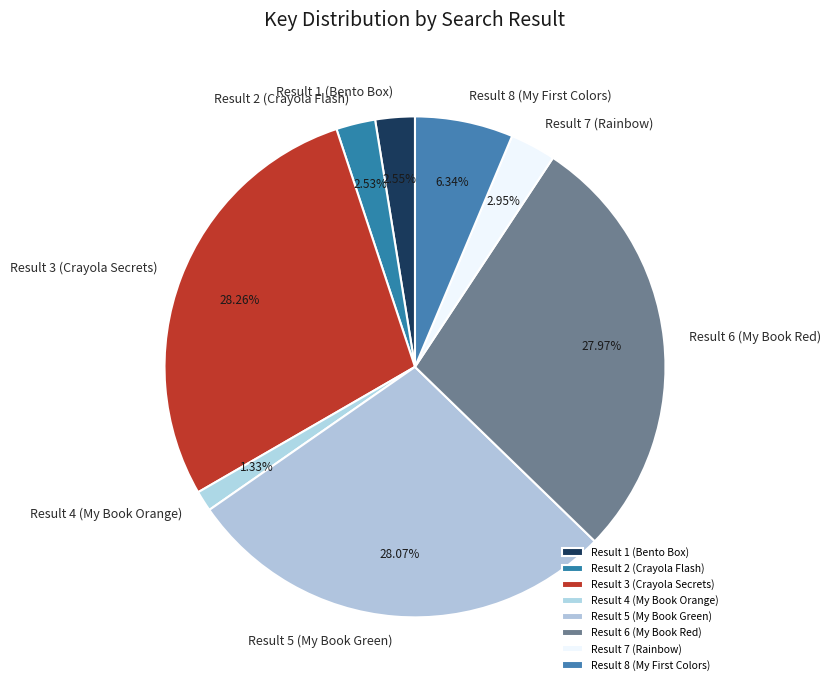

The Result 3 (Crayola Secrets) slice represents 42% of the pie. True or false?

False